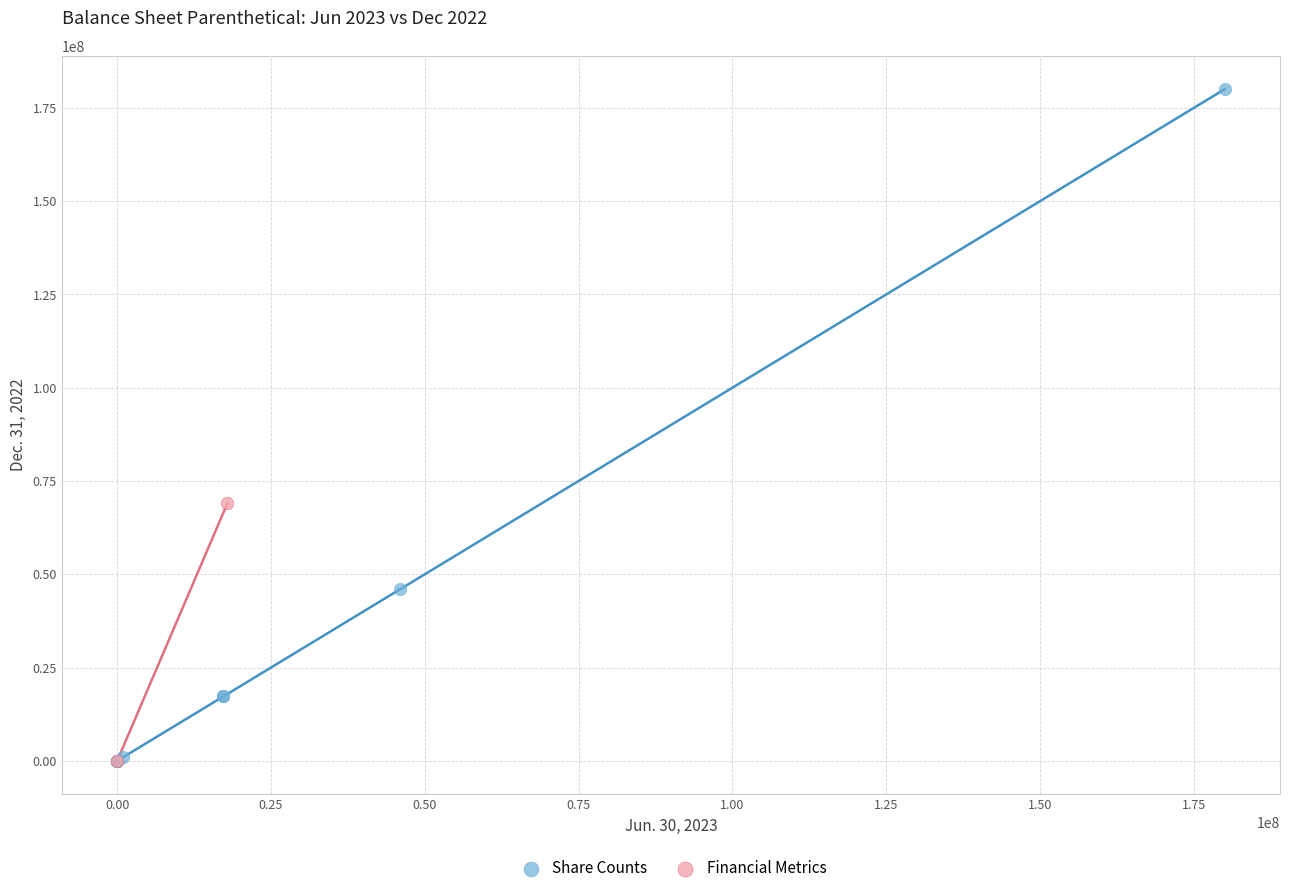

Which series has the largest Y range (max minus min)?

Share Counts